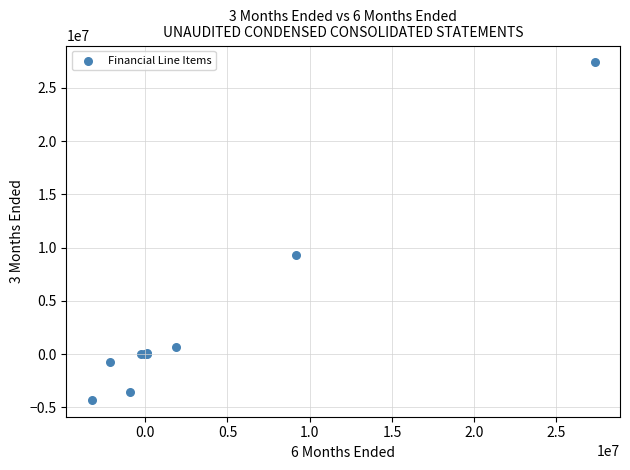

What Y value in the scatter plot is closest to 11543566?

9326424.0